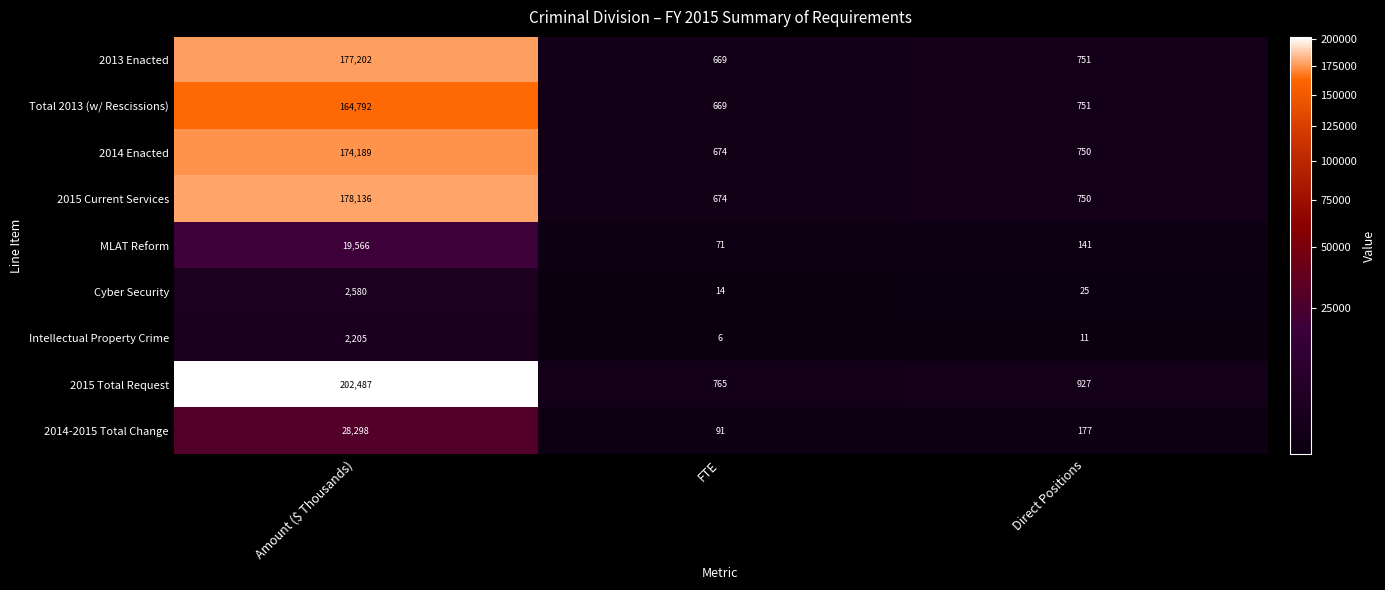

True or false: Total 2013 (w/ Rescissions) has a value of 751 at Direct Positions.

True